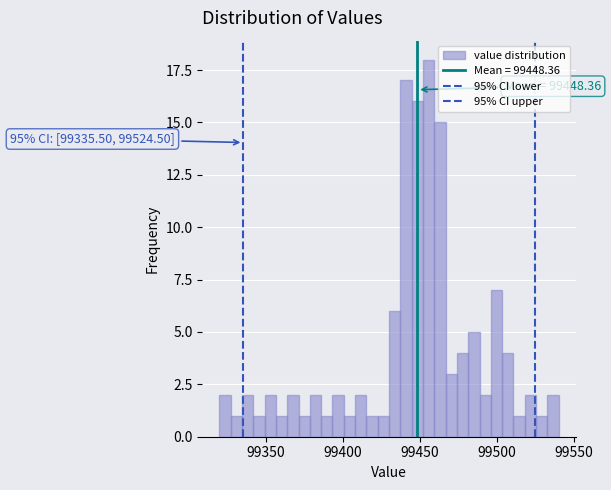

Read against the x-axis, roughly where is the centre of the tallest bar?

99455